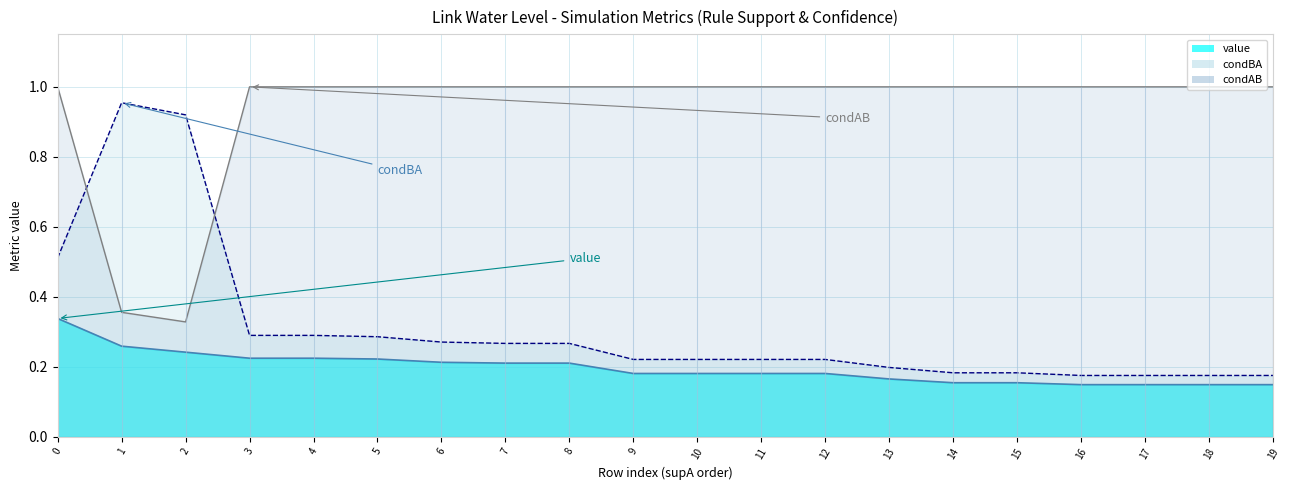

What are all the series names shown in the legend?

value, condBA, condAB